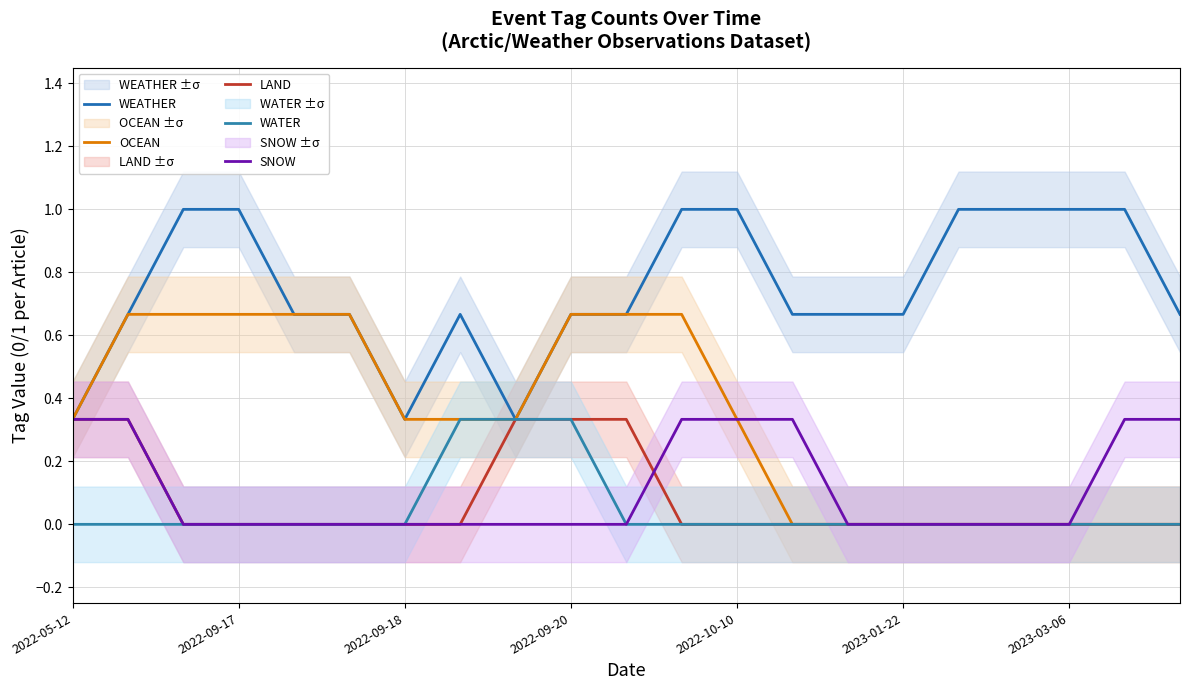

What is the value of the OCEAN point at the 2nd from the left?

0.7